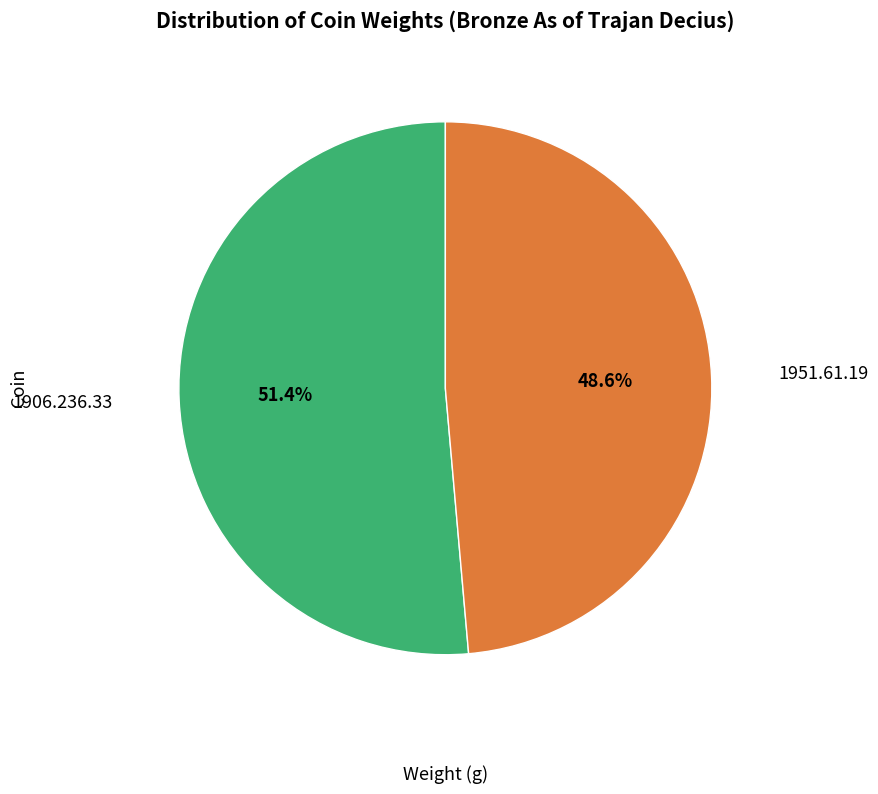

Is there any slice that represents more than half of the pie?

Yes